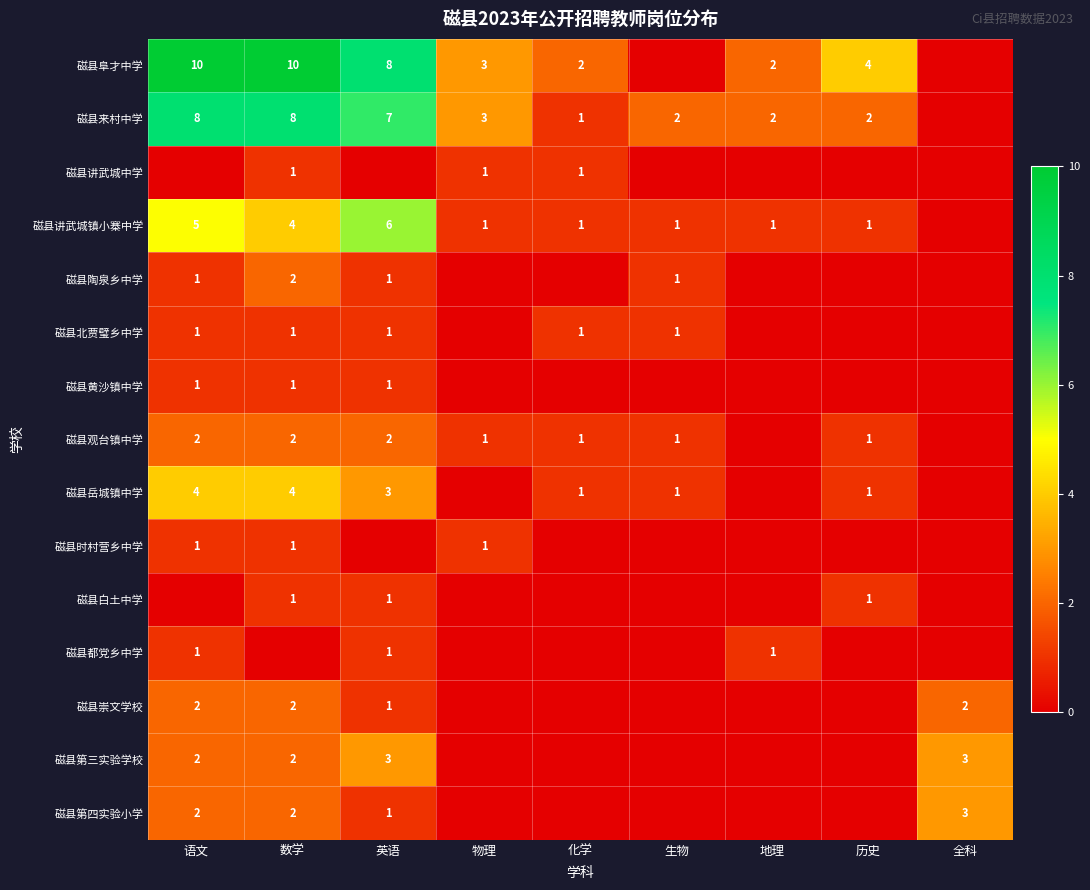

True or false: 磁县岳城镇中学 has a value of 0 at 生物.

False